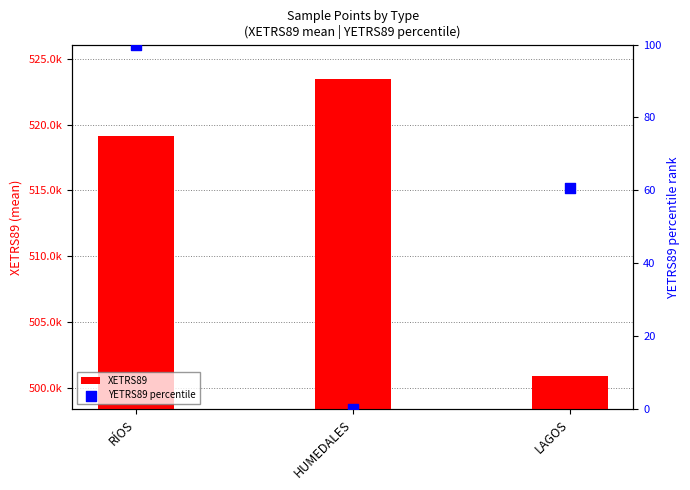

At which category is the sum across all series the highest?

HUMEDALES